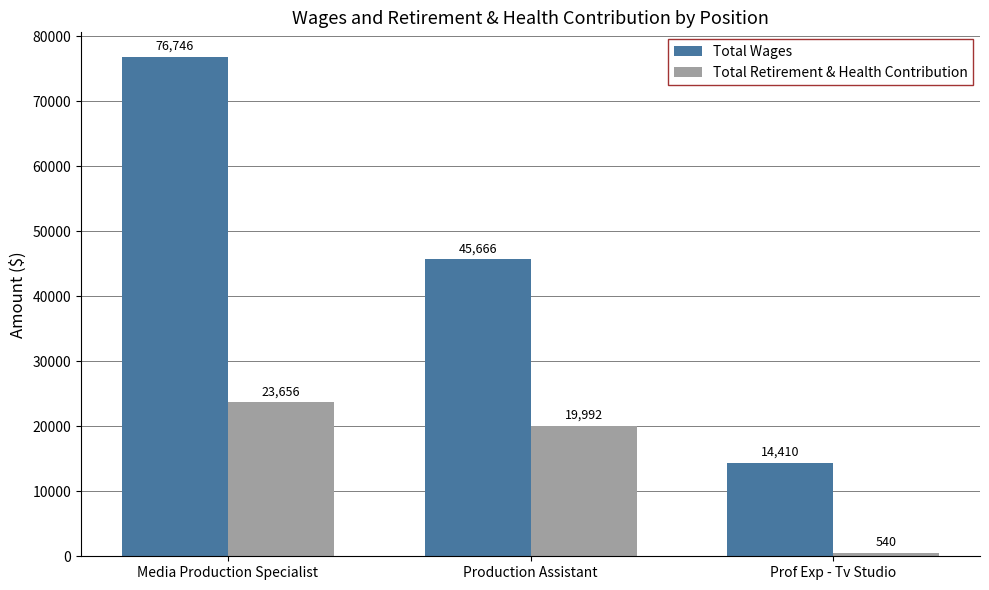

At which category is the sum across all series the highest?

Media Production Specialist